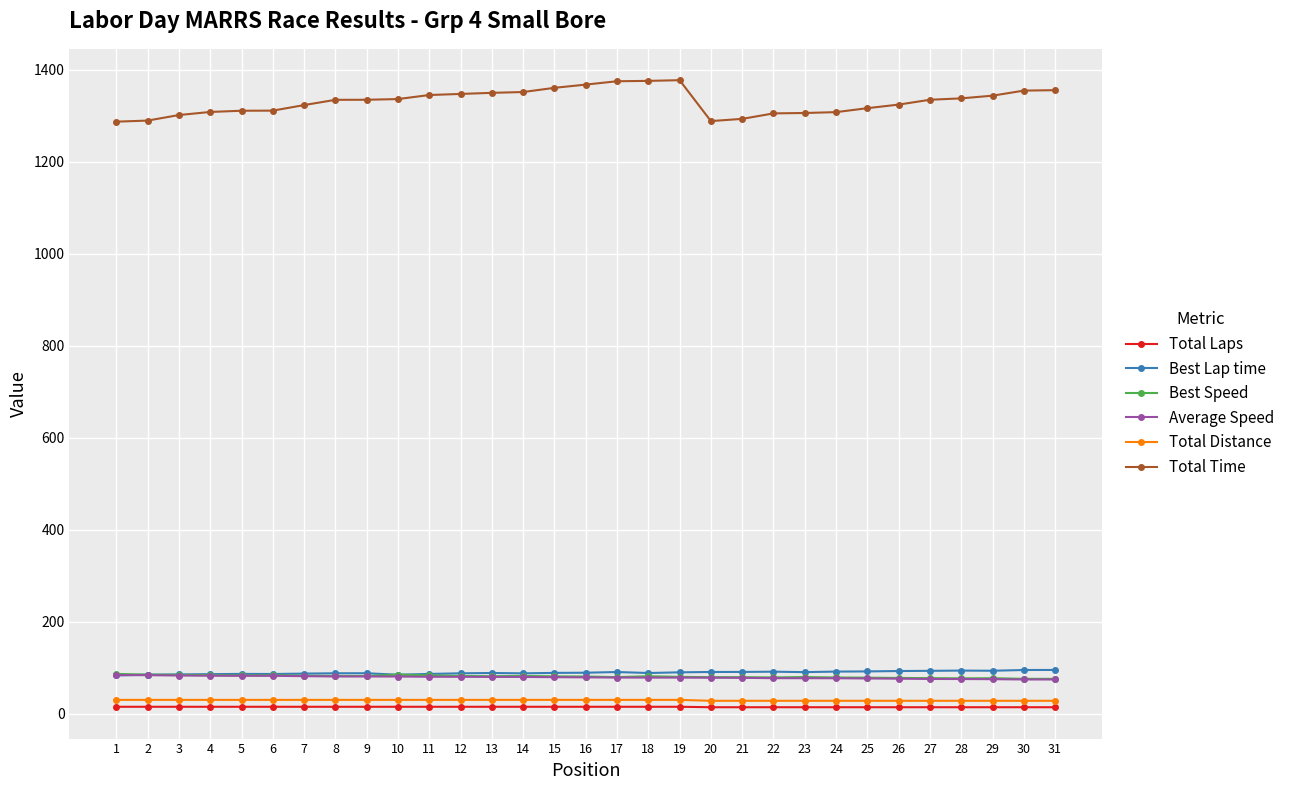

What is the smallest value displayed?

14.0